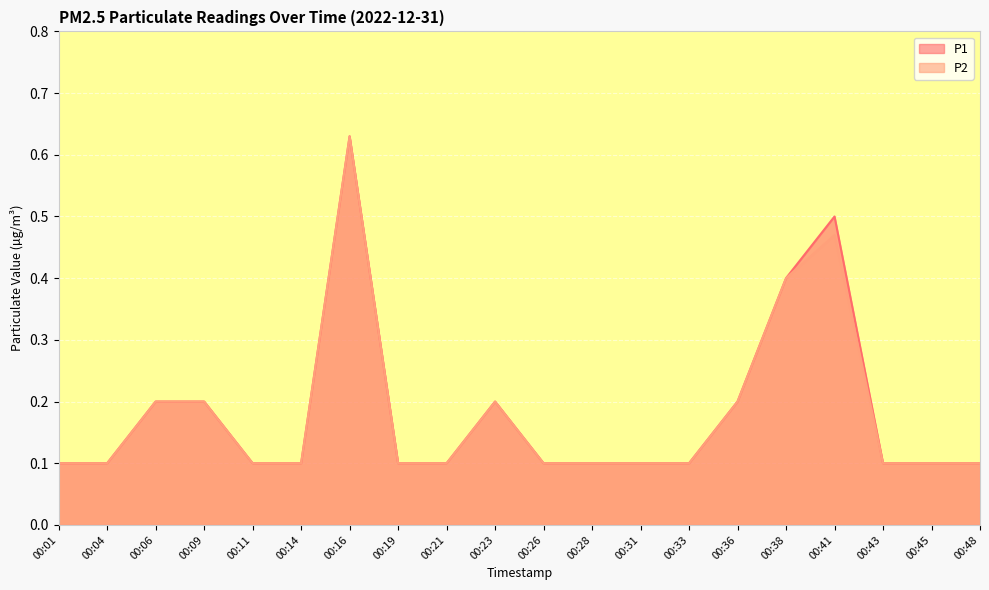

Which category has the lowest value in the P2 series?

00:01